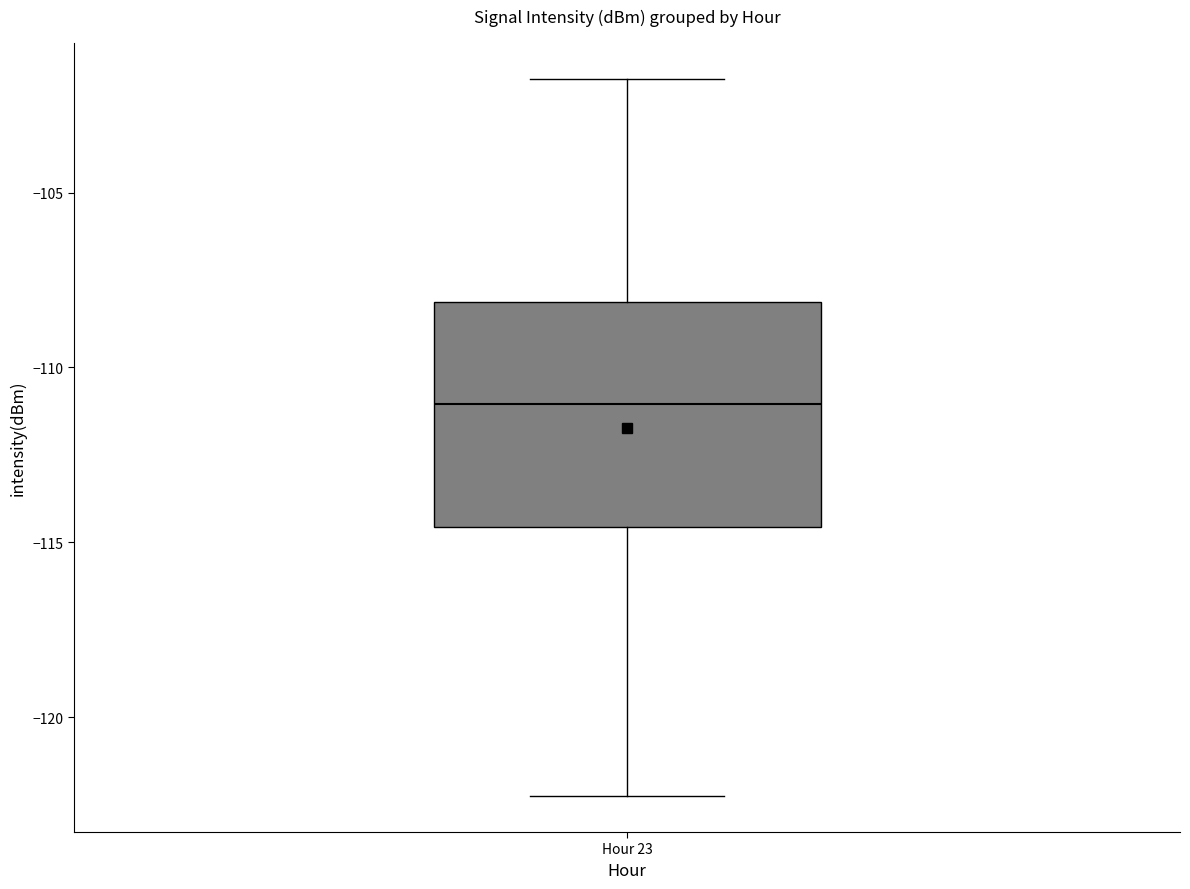

Read this box plot against the y-axis: the position of the median line, the range covered by the box, and the ends of both whiskers. The values are not printed on the chart, so give them approximately, as read against the axis.

median -111.0, box -114.5 to -108.0, whiskers -122.5 to -102.0